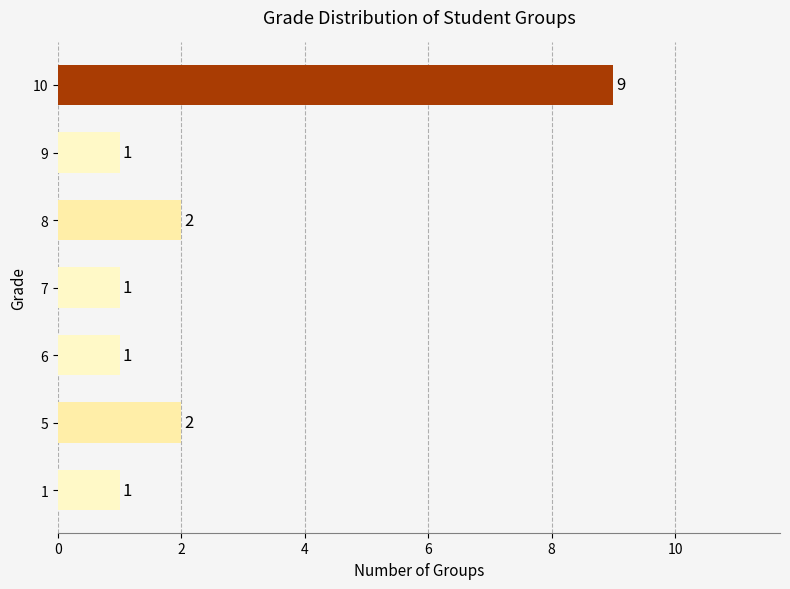

What is the smallest value displayed?

1